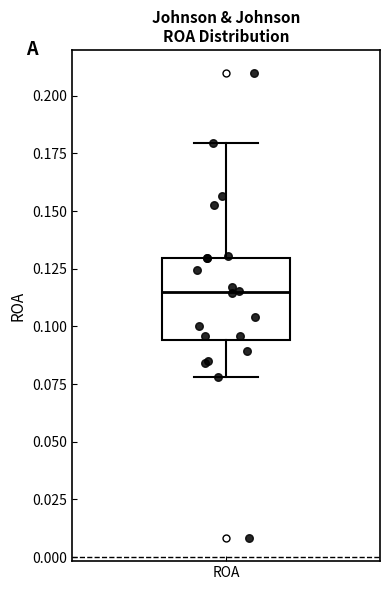

Where is the lower edge of the box for ROA on the y-axis? The values are not printed on the chart, so give them approximately, as read against the axis.

0.095